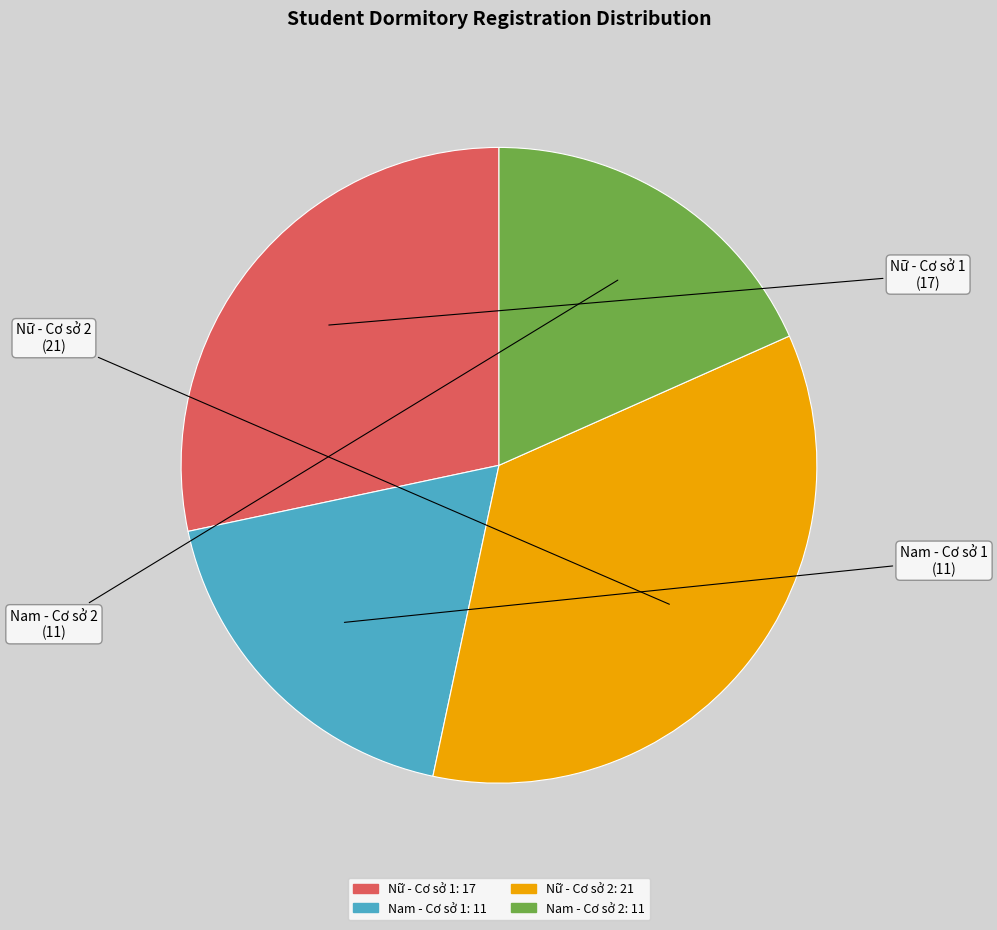

Does any single category account for the majority?

No